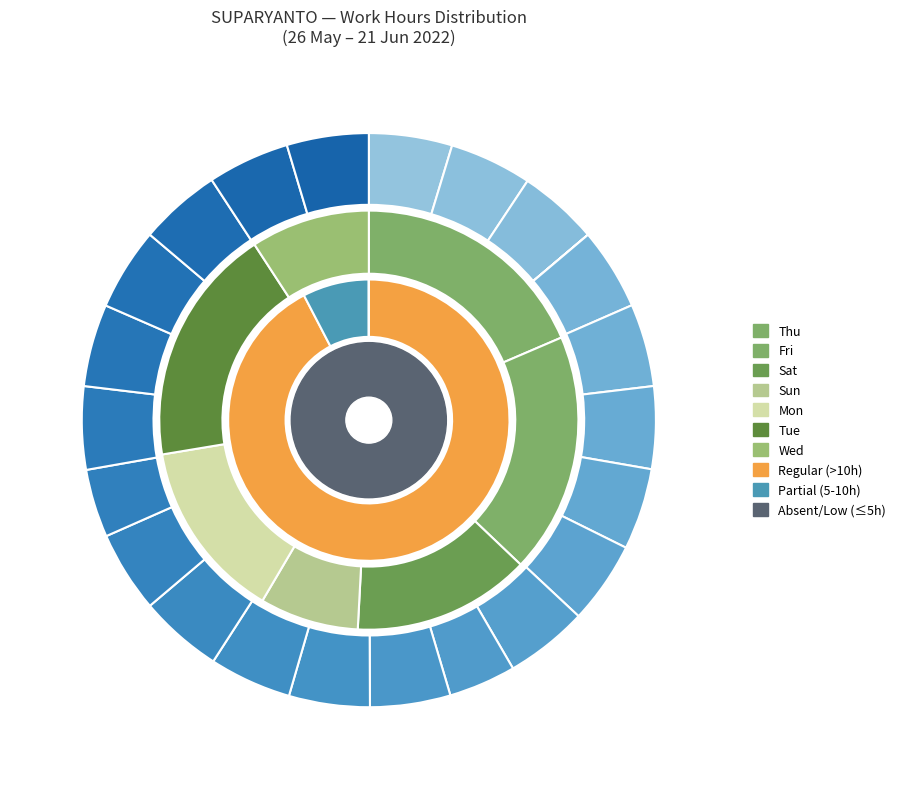

Combined, do Thu_16 and Sat_11 account for over 50%?

No